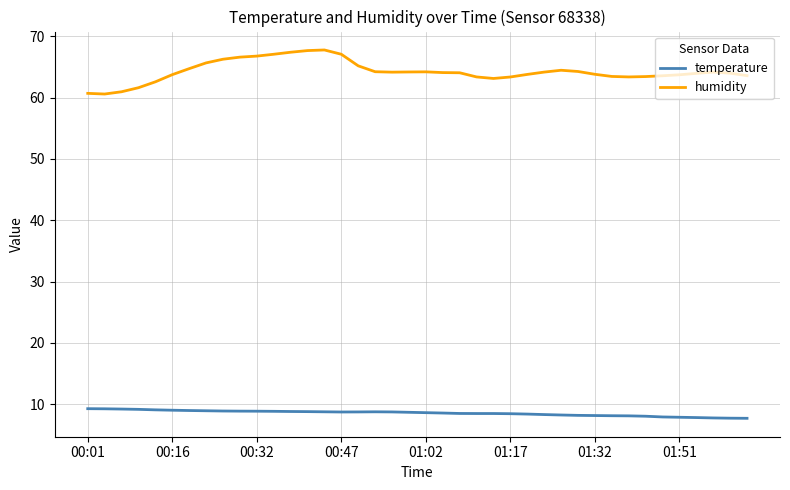

What is the lowest value of the temperature series?

7.7